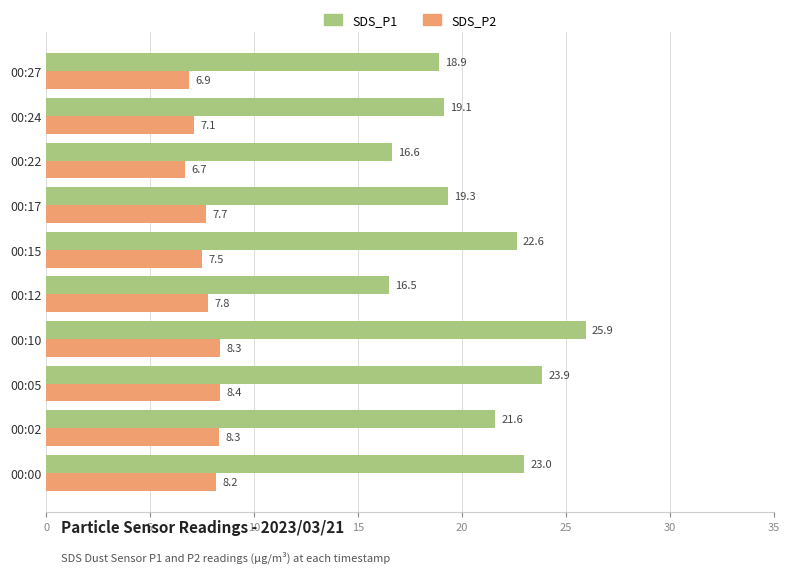

Read the SDS_P1 value at 00:12.

16.5